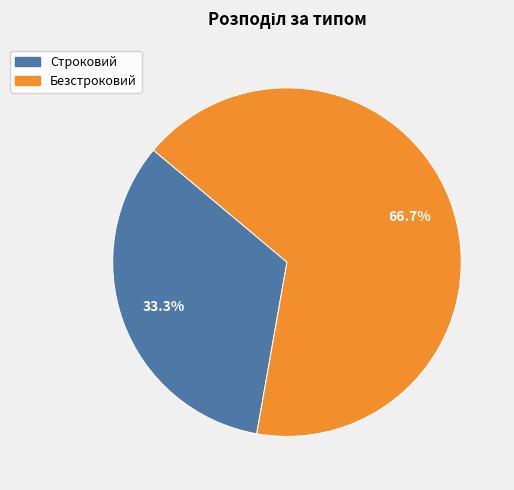

How many segments does this pie chart have?

2